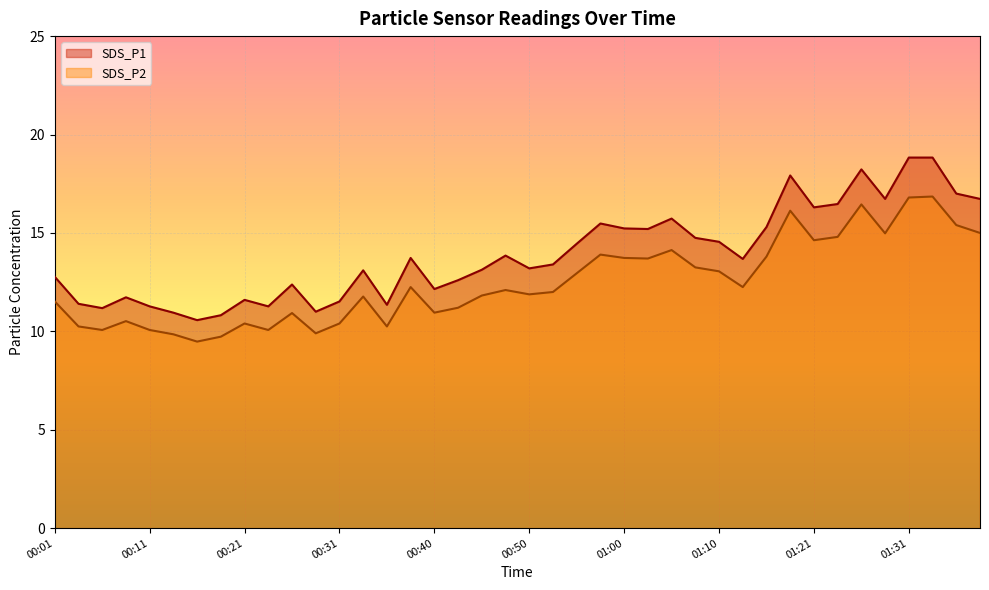

Where is SDS_P1 nearest to the value 14?

00:48